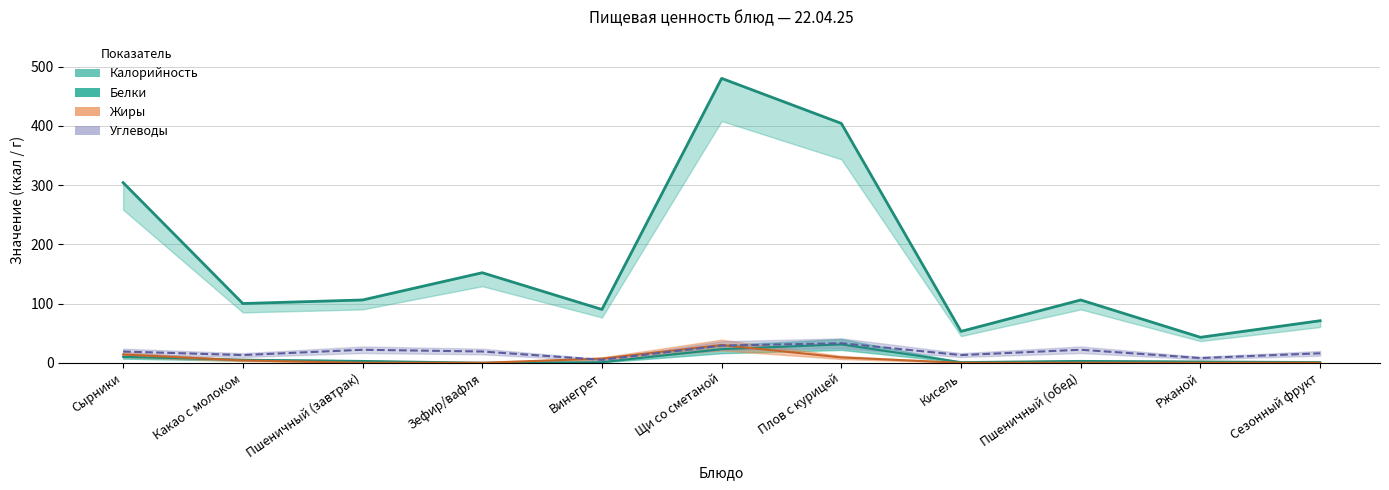

What is the label of the 9th point from the left?

Пшеничный (обед)